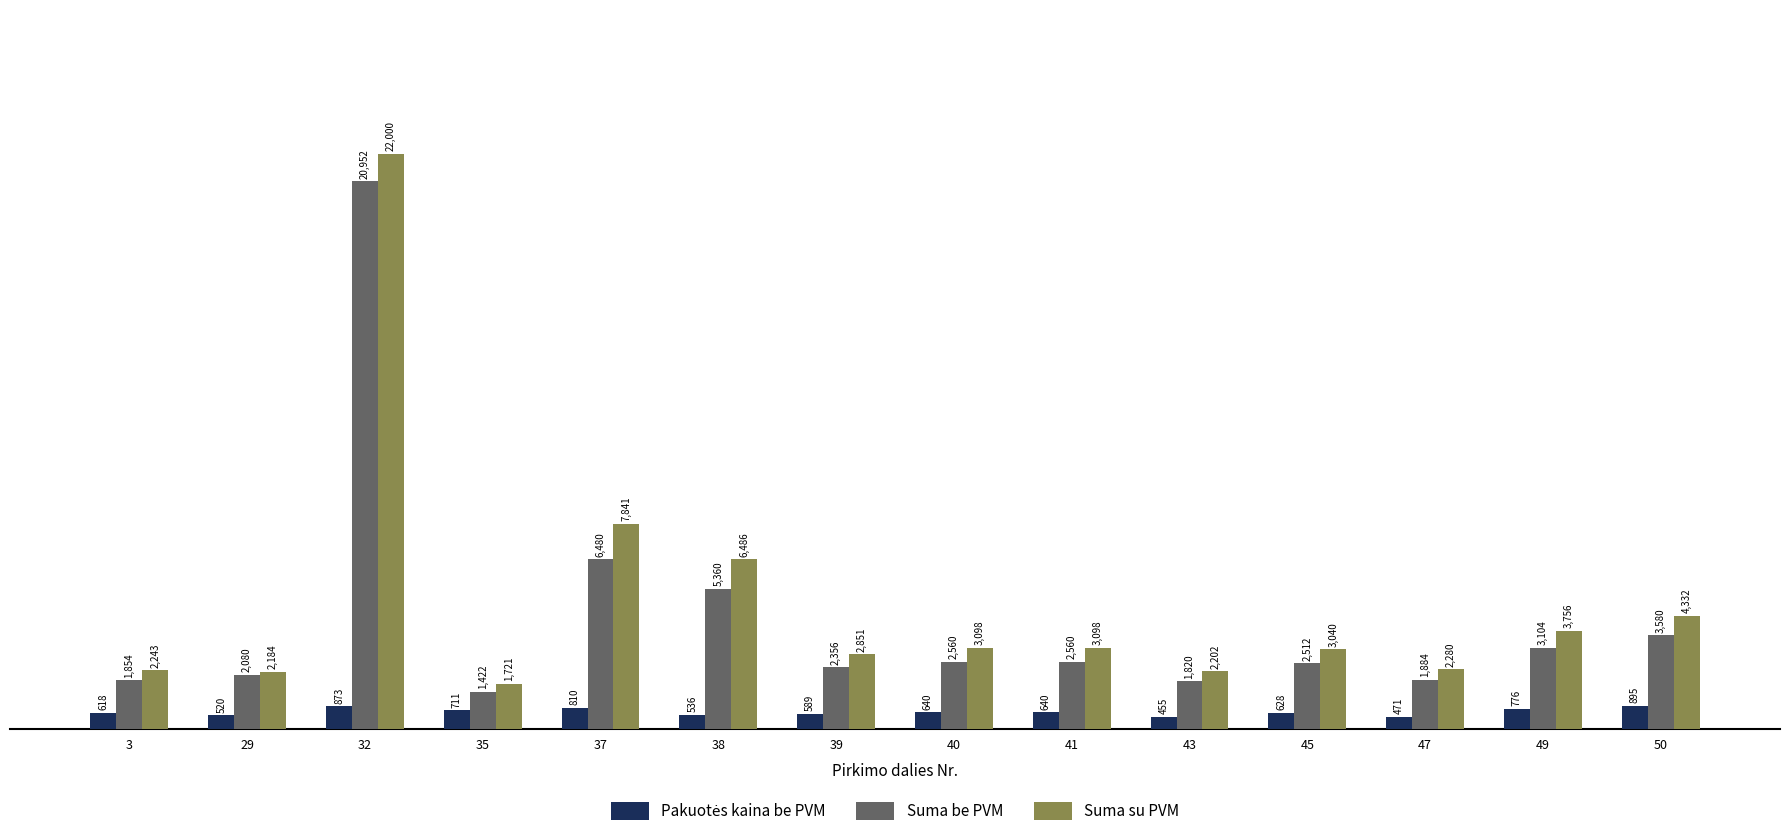

True or false: Suma be PVM has a value of 6480.0 at 37.

True